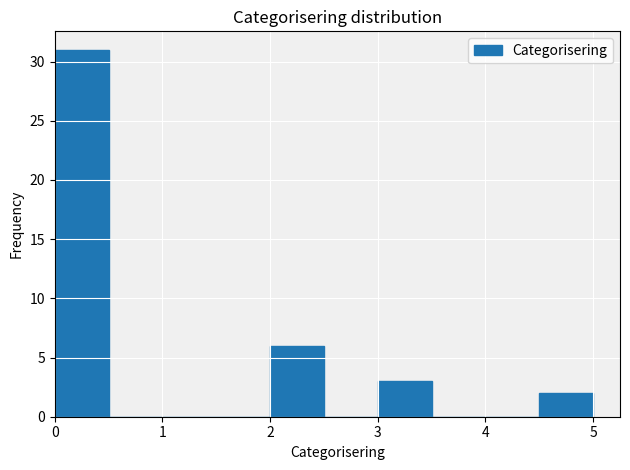

What is the height of the bar covering 2.0 to 2.5 on the x-axis? The values are not printed on the chart, so give them approximately, as read against the axis.

6